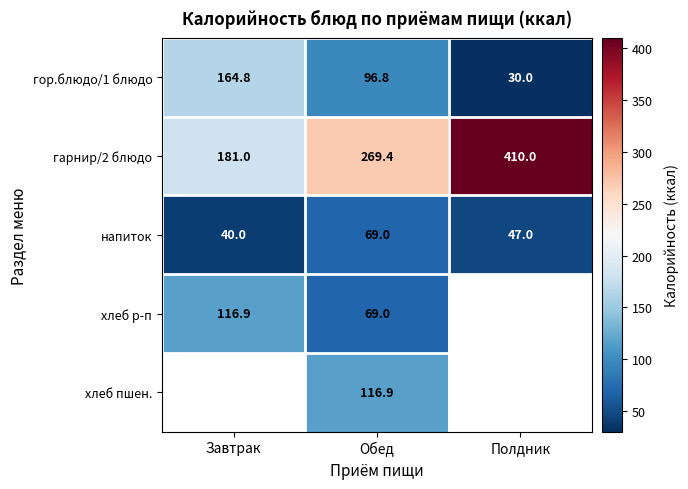

What is the total value across all series at Обед?

621.1